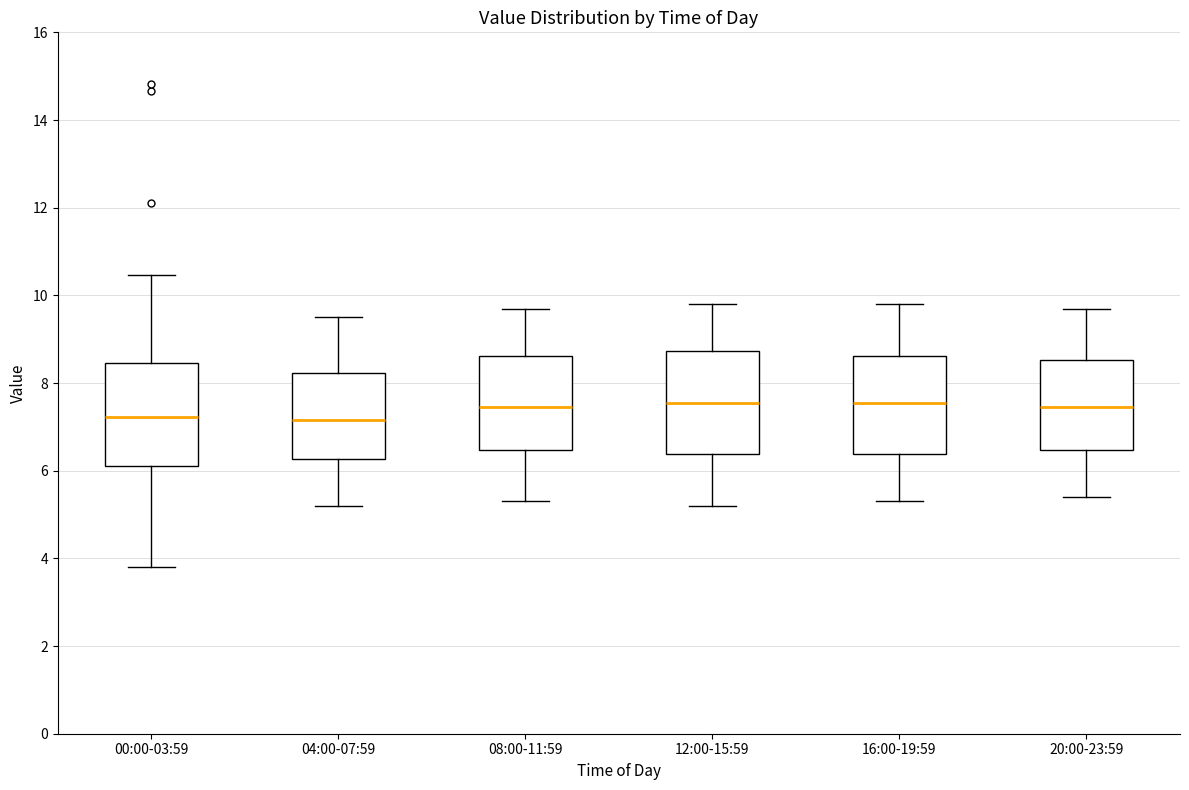

Where does the lower whisker of the box for 04:00-07:59 end on the y-axis? The values are not printed on the chart, so give them approximately, as read against the axis.

5.2